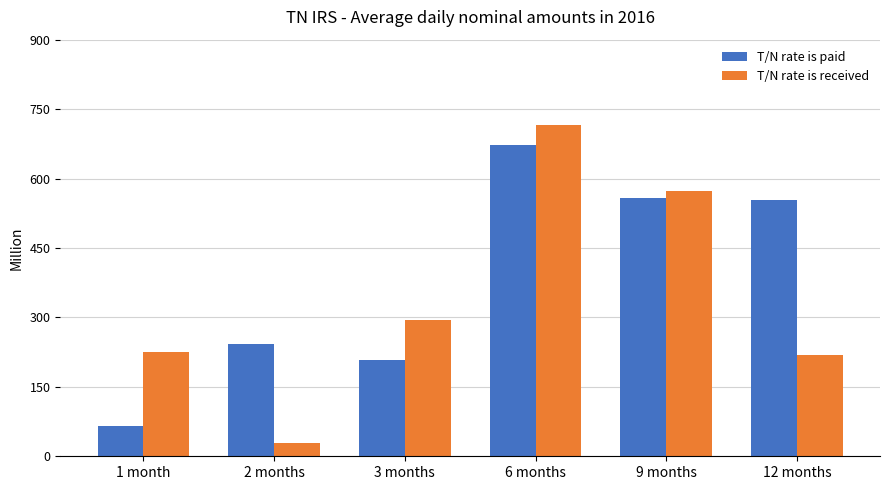

What position from the left is 12 months?

6